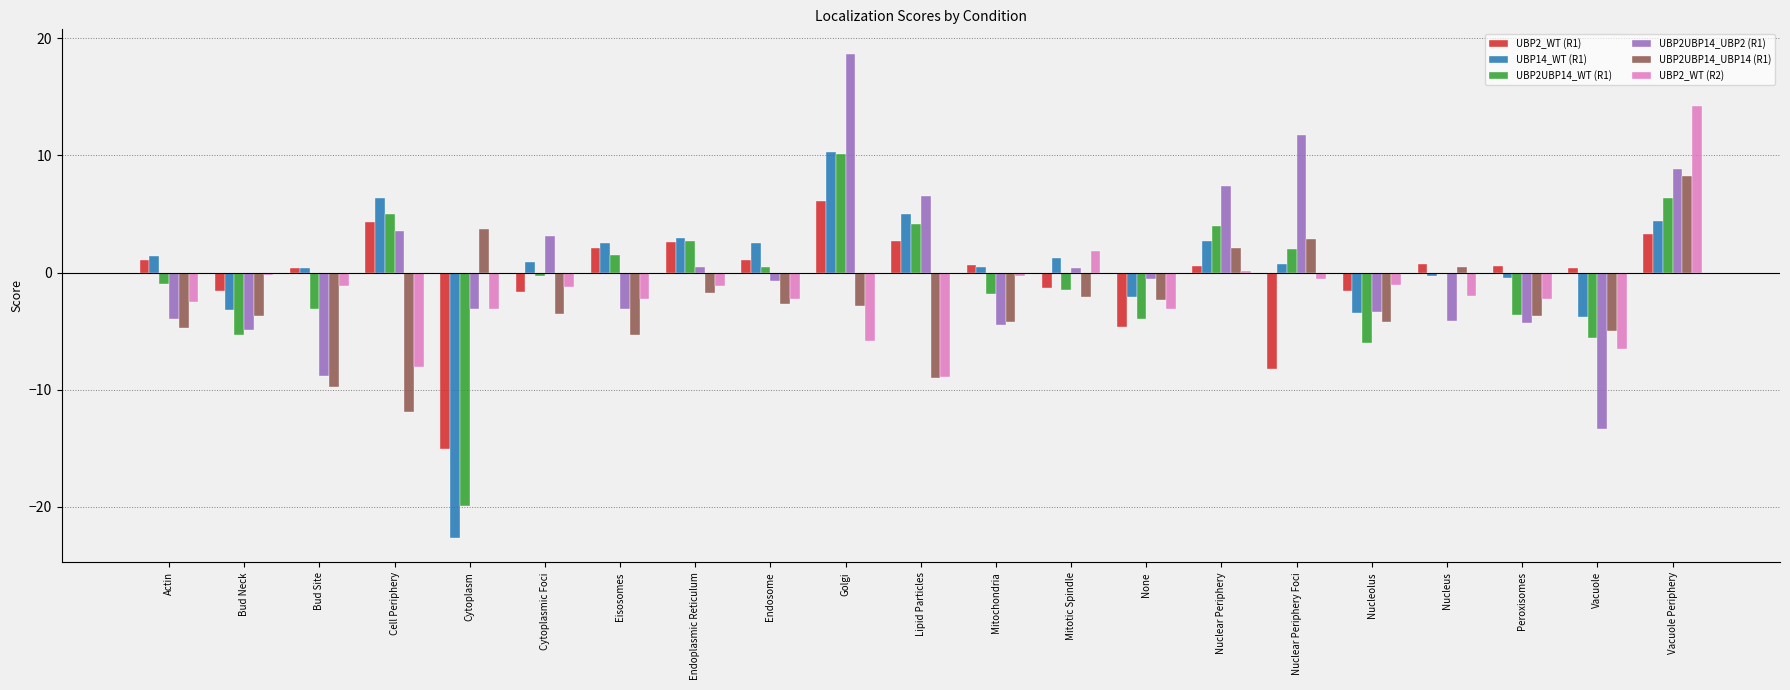

True or false: UBP14_WT (R1) has a value of 8.9 at Cell Periphery.

False